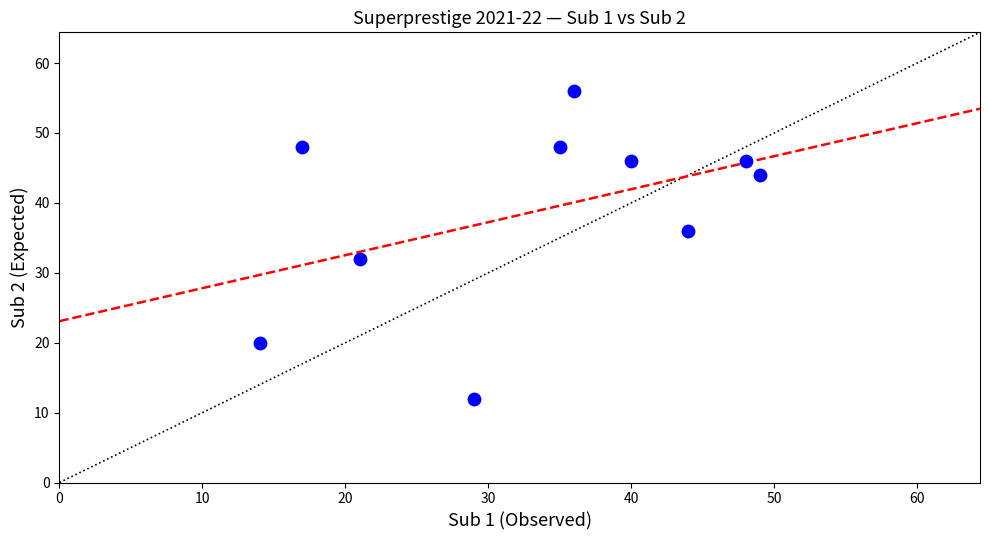

What is the range of Y values (max minus min)?

44